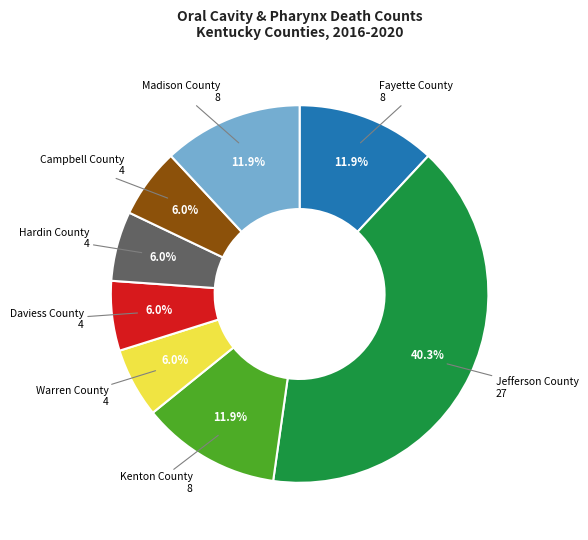

True or false: Jefferson County accounts for 26% of the total.

False